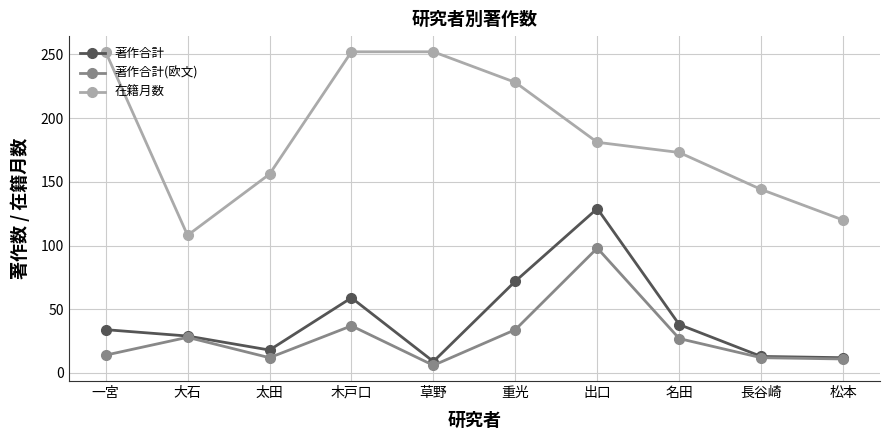

What is the label of the 10th point from the left?

松本